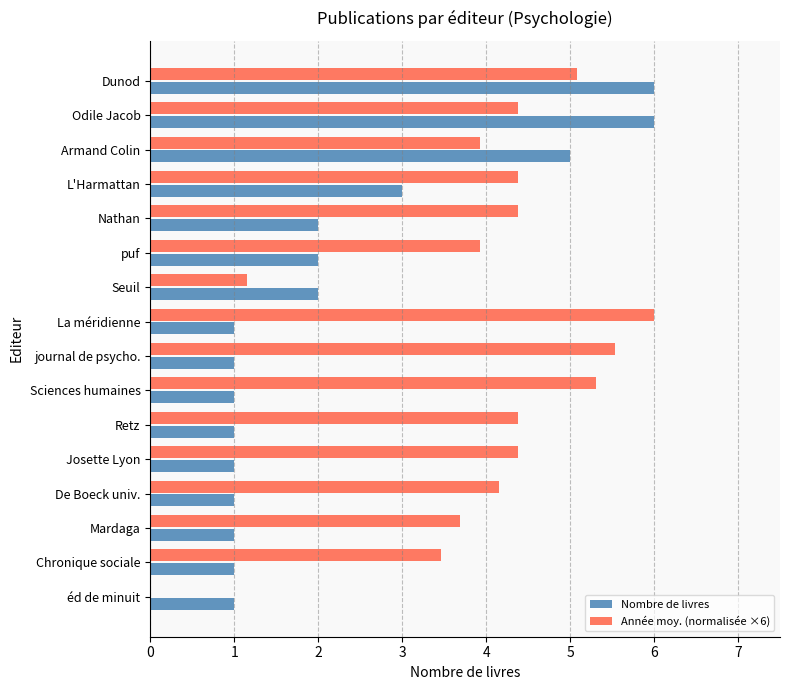

What is the total value across all series at éd de minuit?

1.0